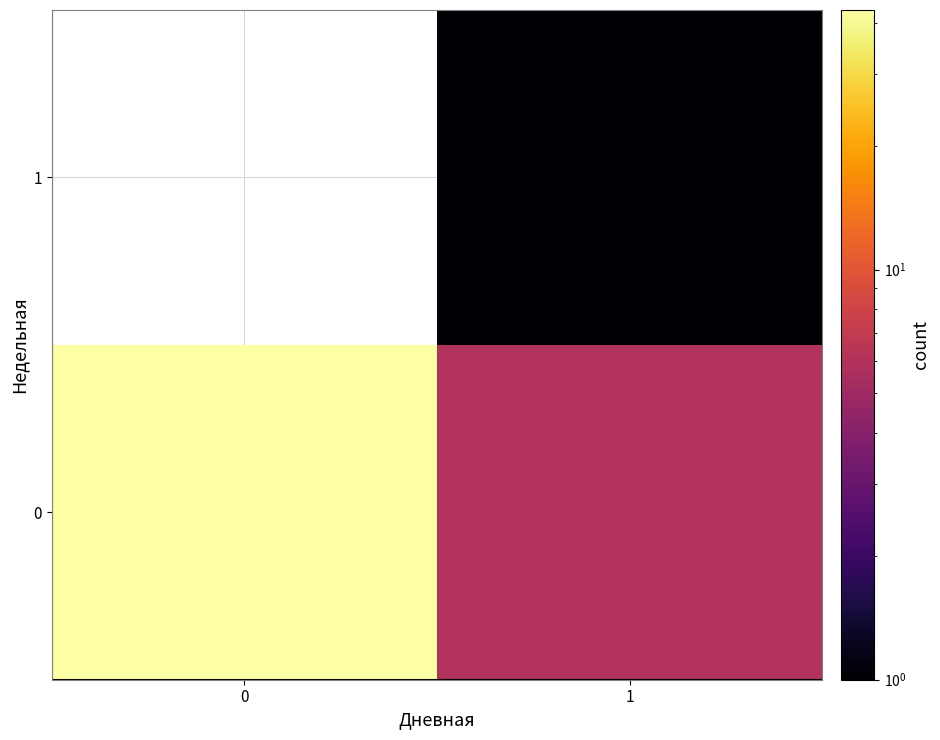

Count the number of categories in the chart.

2